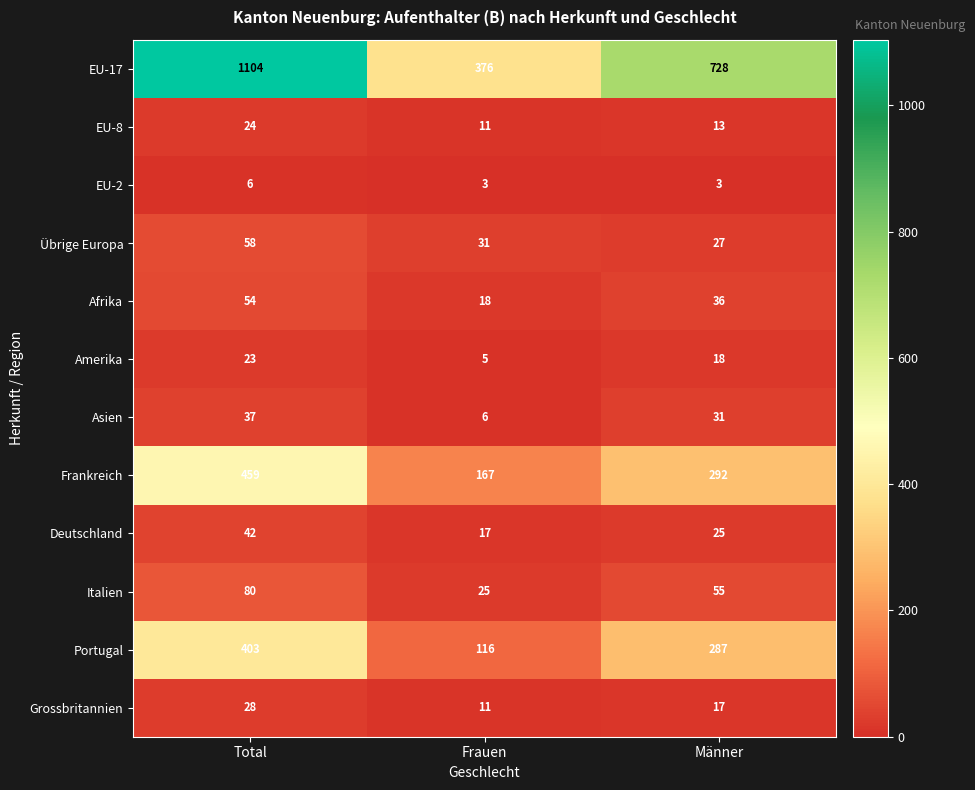

What is the total value across all series at Männer?

1532